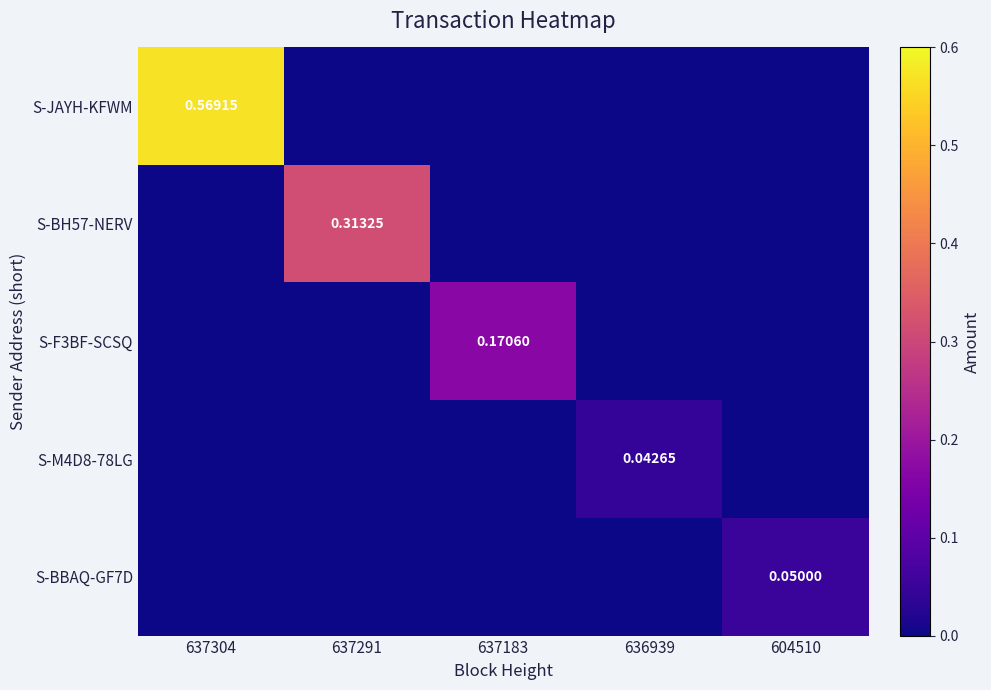

At which category is the sum across all series the highest?

637304